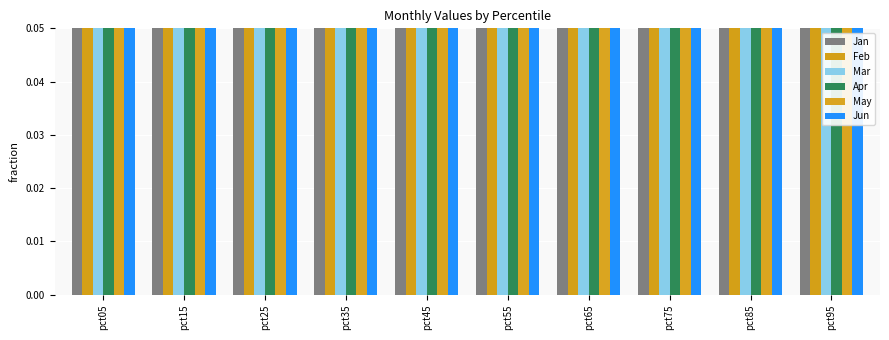

Count the Jun values in the range 0 to 1.

9